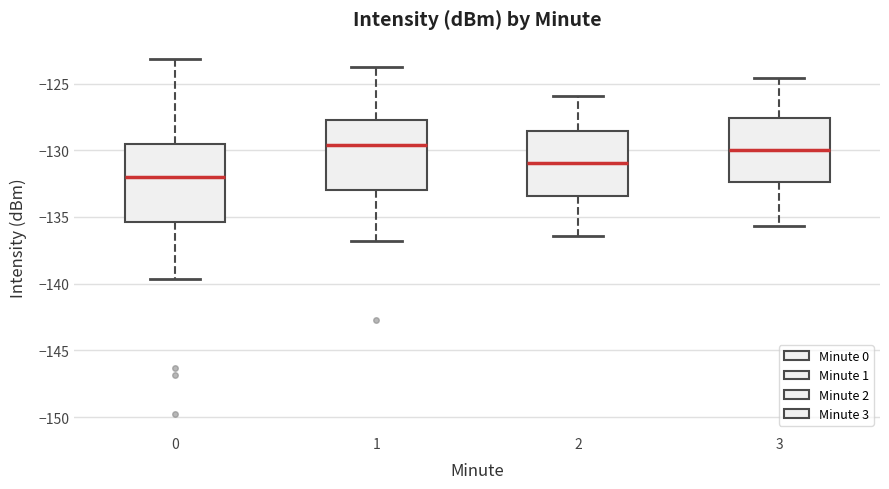

Reading left to right, transcribe this box plot: for each box, give where its median line is, the range the box spans, and where its two whiskers end, as read against the y-axis. The values are not printed on the chart, so give them approximately, as read against the axis.

0: median -132.0, box -135.5 to -129.5, whiskers -139.5 to -123.0
1: median -129.5, box -133.0 to -127.5, whiskers -137.0 to -123.5
2: median -131.0, box -133.5 to -128.5, whiskers -136.5 to -126.0
3: median -130.0, box -132.5 to -127.5, whiskers -135.5 to -124.5